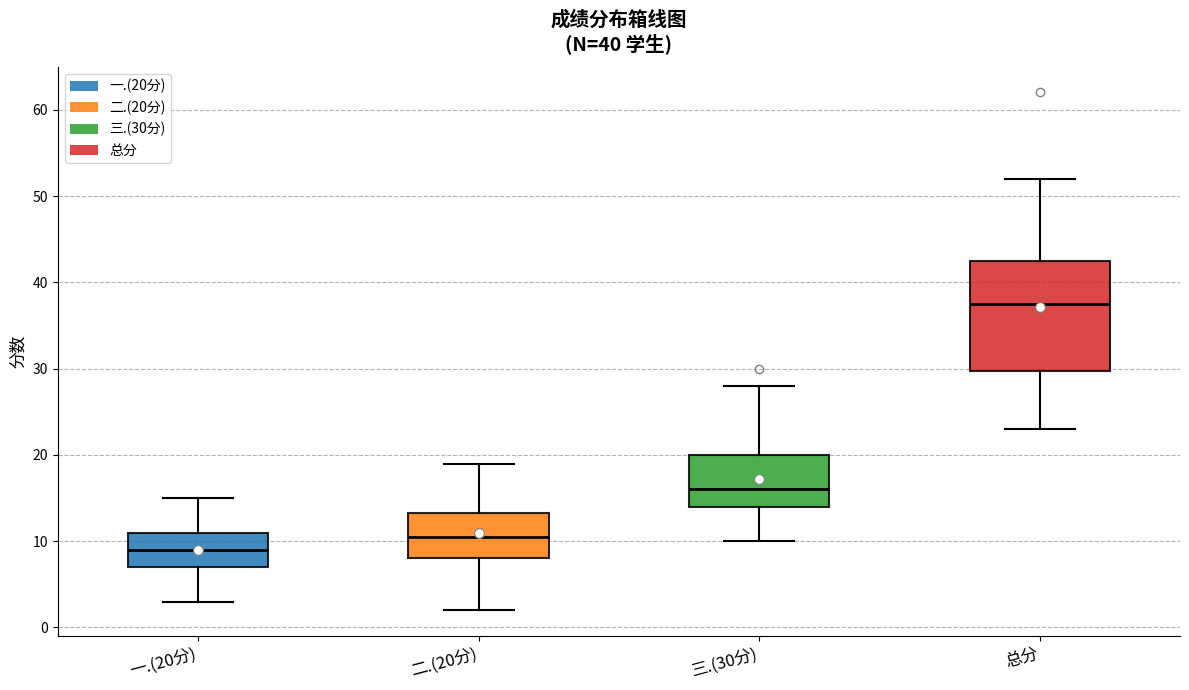

Comparing the boxes themselves (not the whiskers), which one is the tallest?

总分